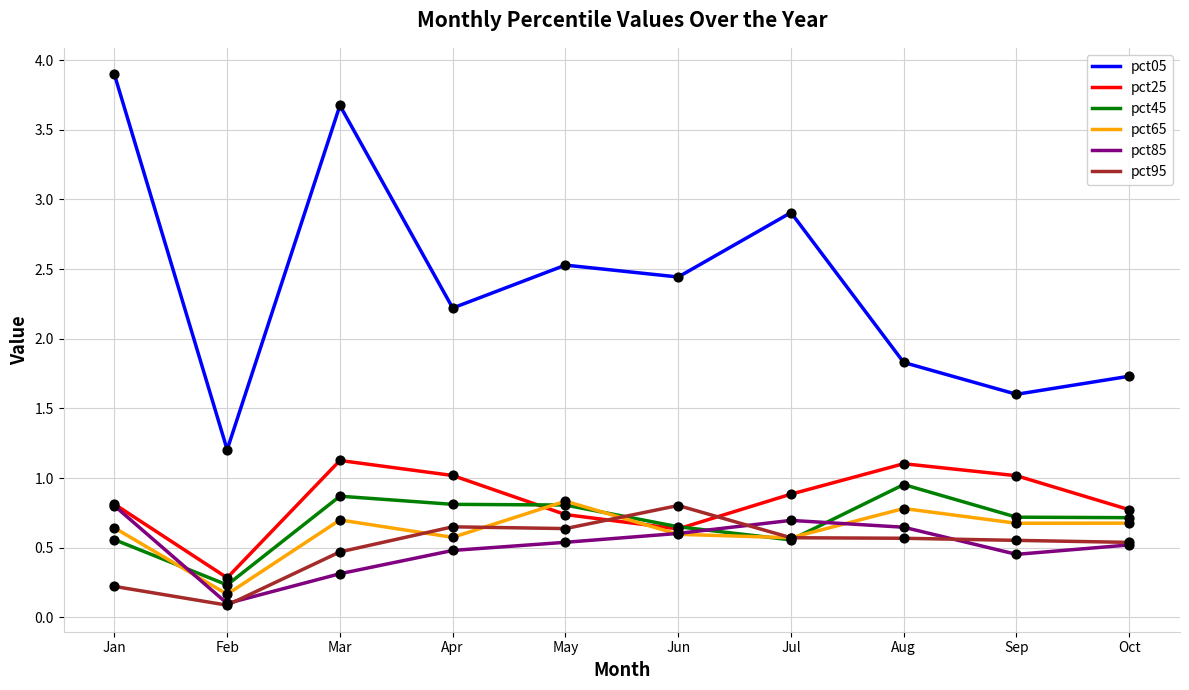

Is the value of pct65 at Jul greater than the value of pct85 at Oct?

Yes